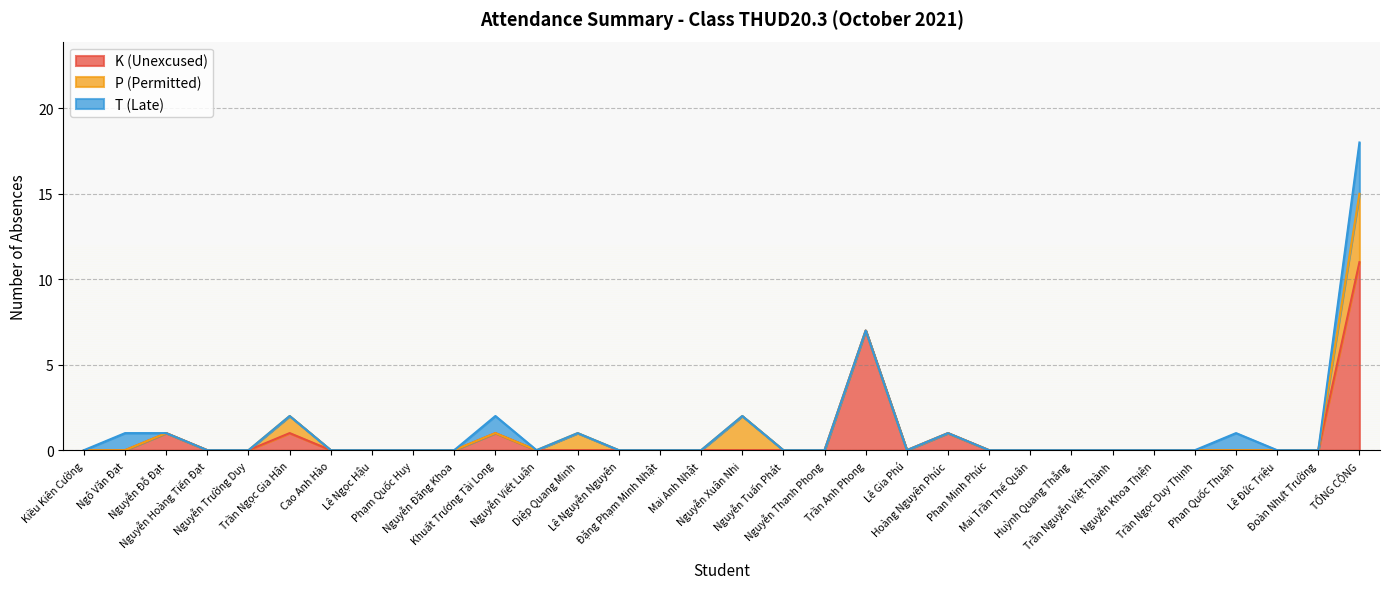

Does the chart have visible grid lines?

Yes